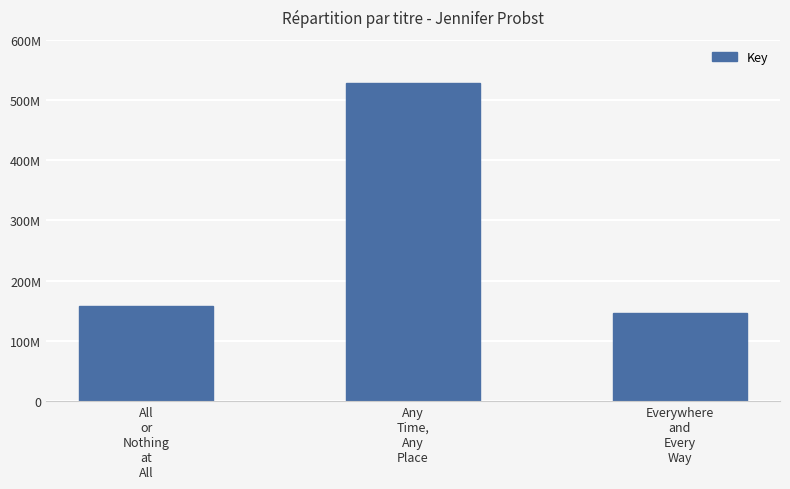

Reading left to right, list all the values displayed in this chart.

All
or
Nothing
at
All=157766432	Any
Time,
Any
Place=528023029	Everywhere
and
Every
Way=146020578